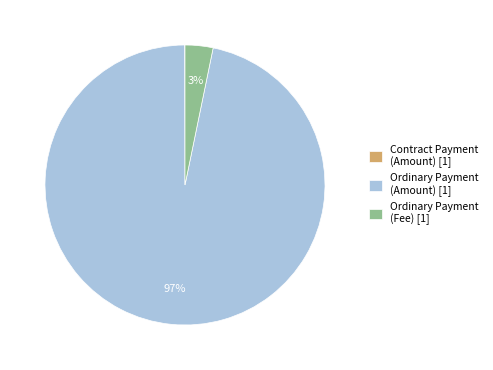

Which category has the biggest portion of the pie?

Ordinary Payment (Amount) [1]